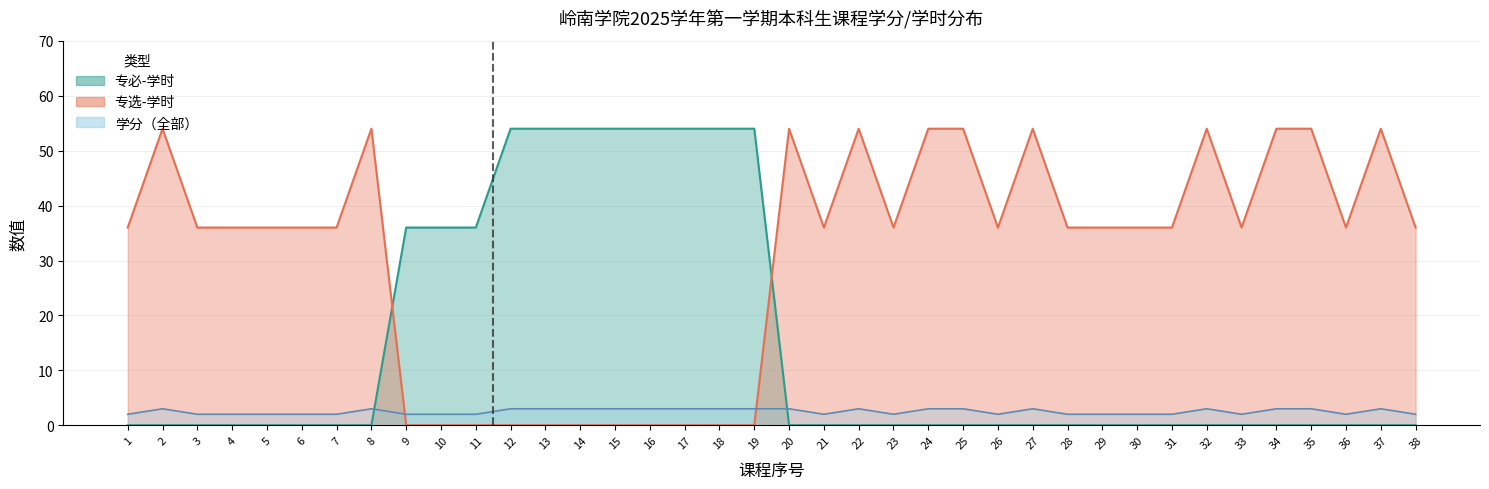

What is the difference between the maximum and minimum values?

1